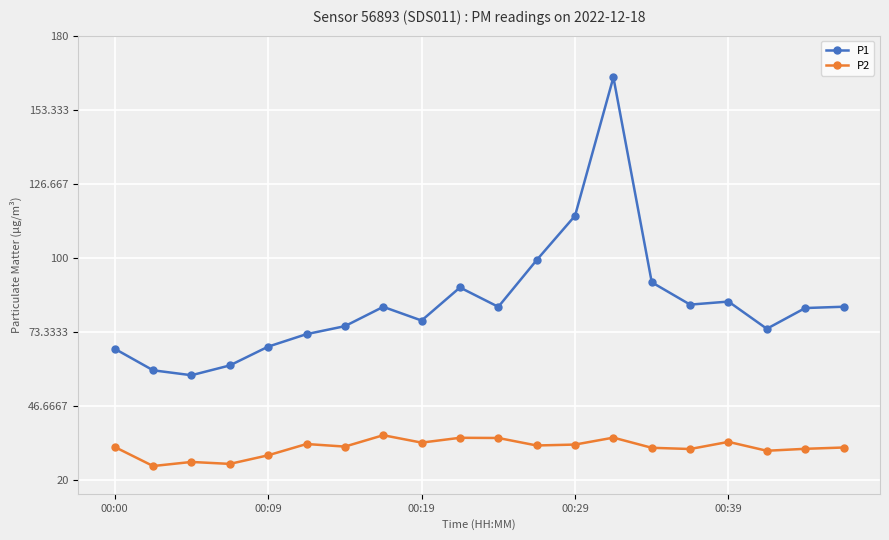

Is this an area chart (filled region under the line)?

No